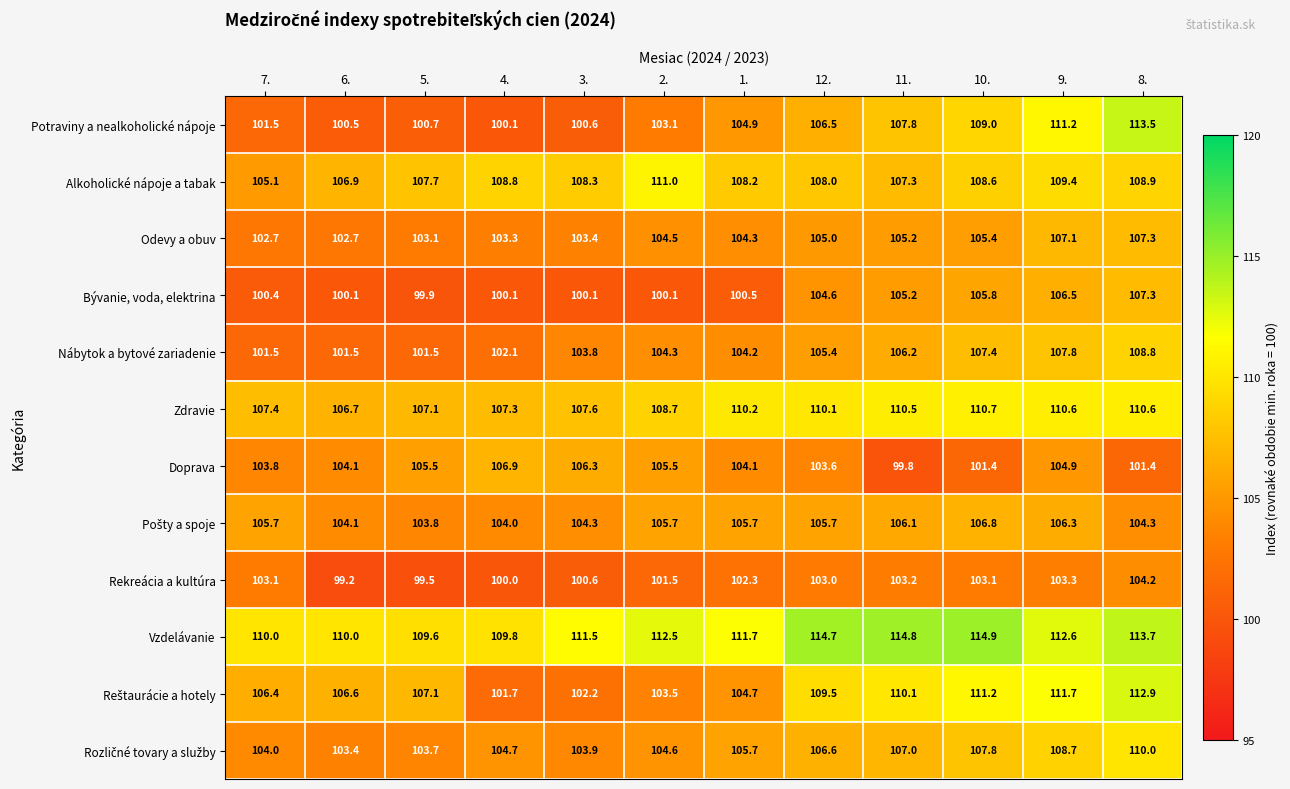

Which category has the highest value across all series?

10.